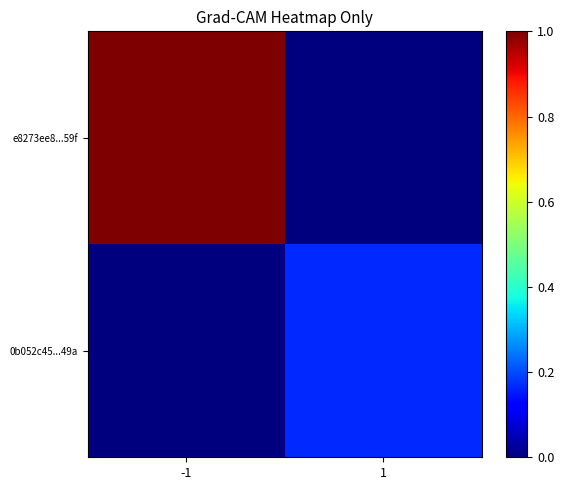

At how many categories does at least one series exceed 0?

2